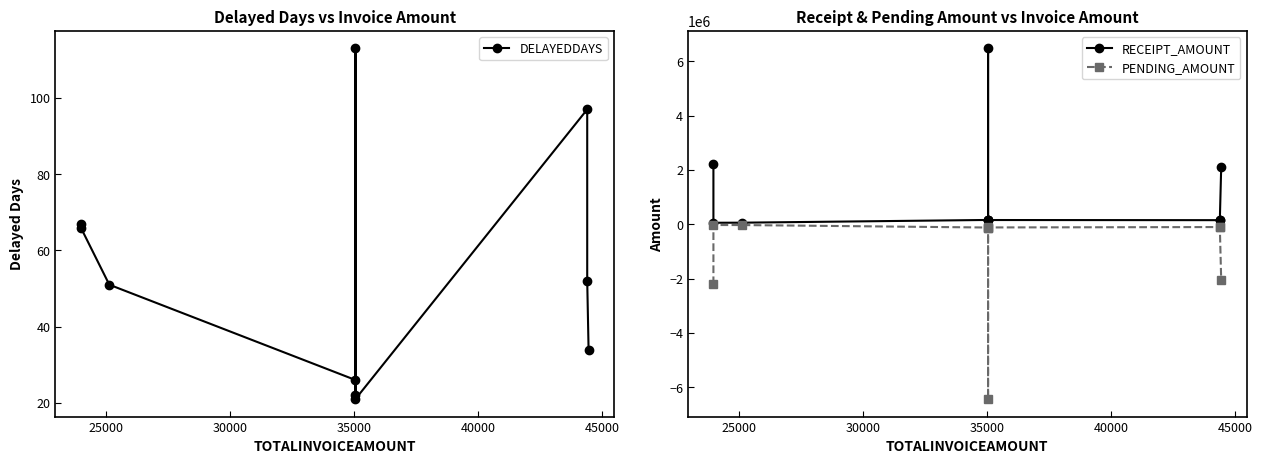

How many lines are shown in the chart?

3